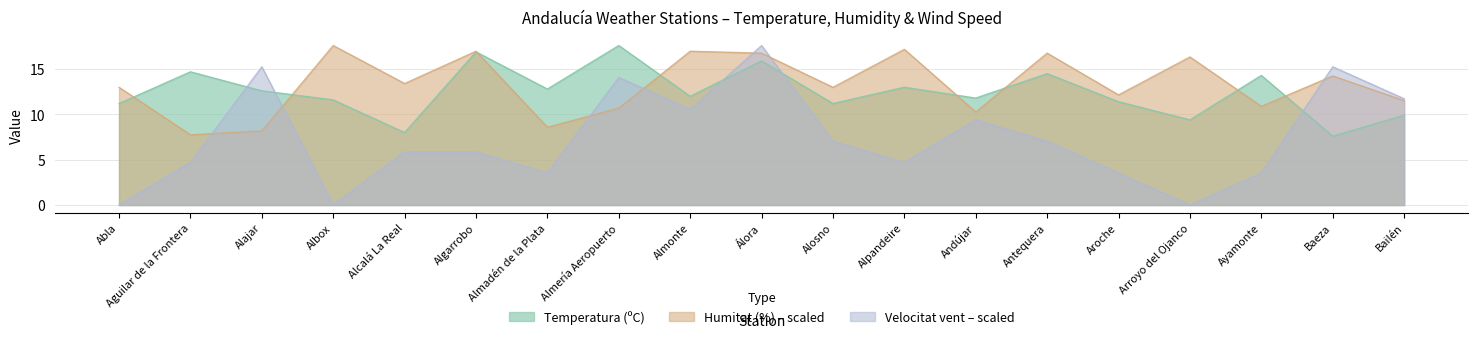

Where does the Temperatura (ºC) series first go above 12?

Aguilar de la Frontera